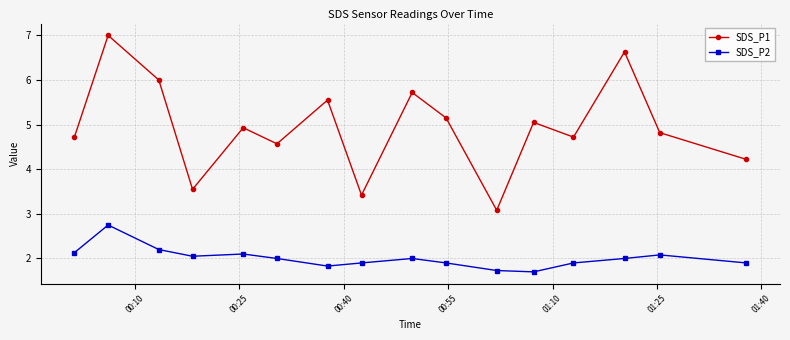

What is the sum of all SDS_P2 values?

32.2